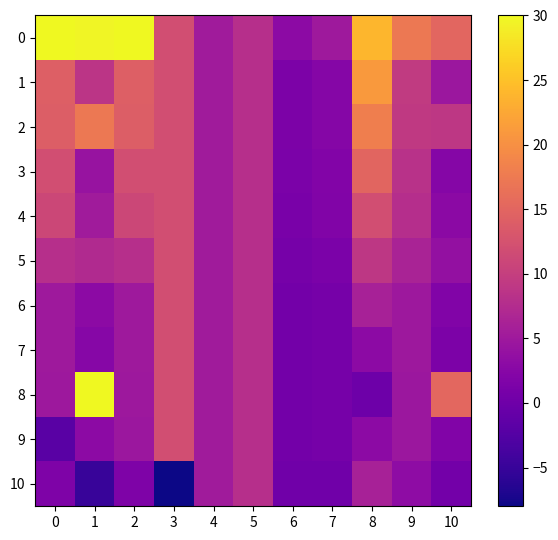

What is the total value across all series at 3?

111.1